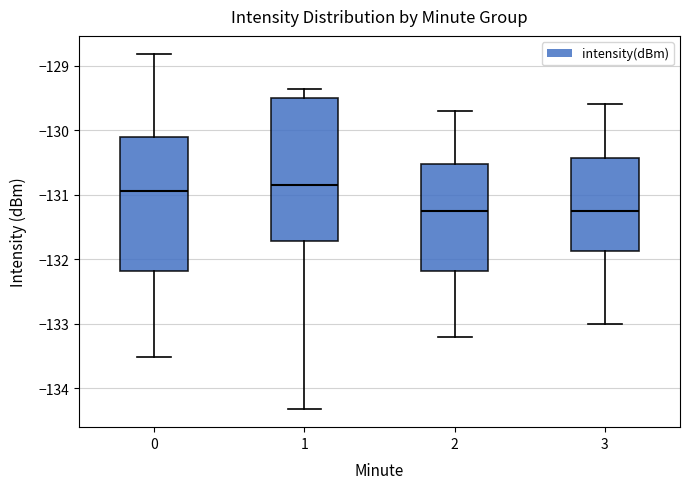

Reading left to right, read every box against the y-axis: the position of its median line, the range the box covers, and the ends of its whiskers. The values are not printed on the chart, so give them approximately, as read against the axis.

0: median -130.9, box -132.2 to -130.1, whiskers -133.5 to -128.8
1: median -130.9, box -131.7 to -129.5, whiskers -134.3 to -129.4
2: median -131.2, box -132.2 to -130.5, whiskers -133.2 to -129.7
3: median -131.2, box -131.9 to -130.4, whiskers -133.0 to -129.6